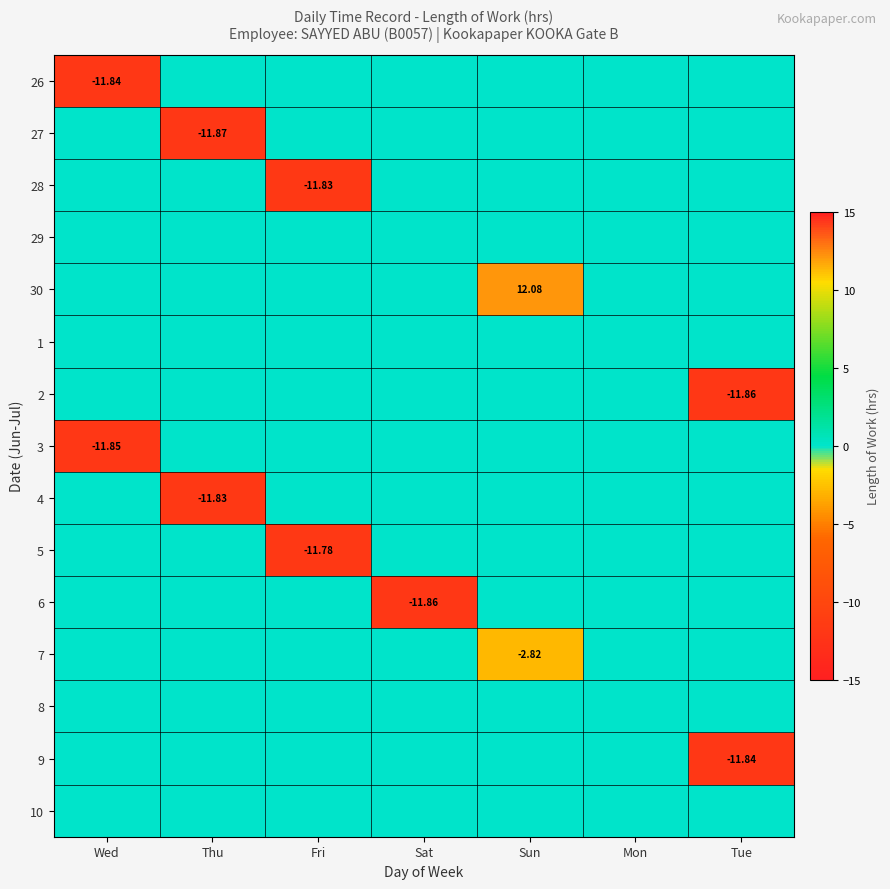

What is the sum of all 5 values?

-11.8